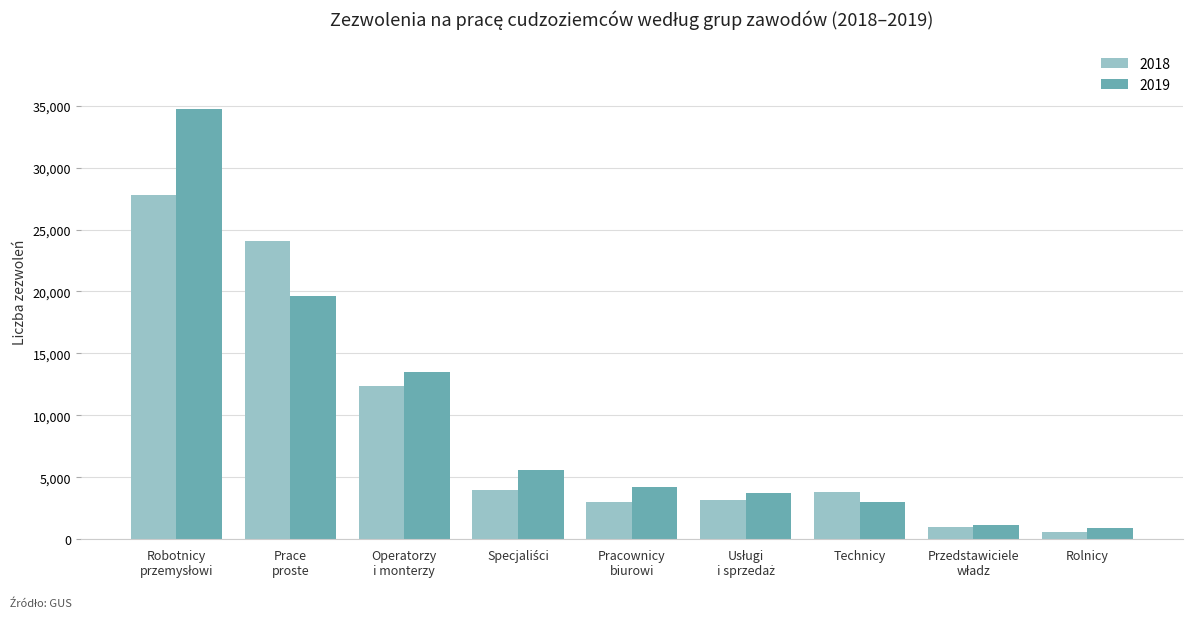

Which series has the largest range (max minus min)?

2019